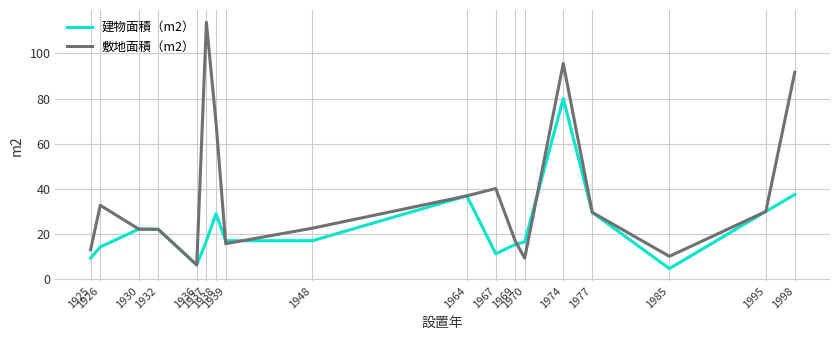

Which series has the largest total across all categories?

敷地面積（m2）